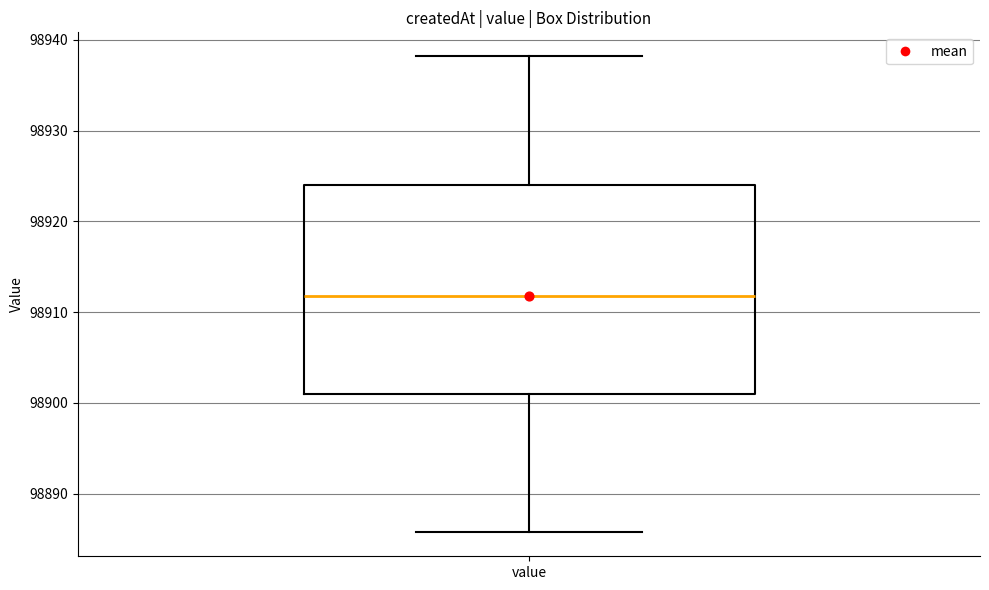

Read this box plot against the y-axis: the position of the median line, the range covered by the box, and the ends of both whiskers. The values are not printed on the chart, so give them approximately, as read against the axis.

median 98912, box 98901 to 98924, whiskers 98886 to 98938